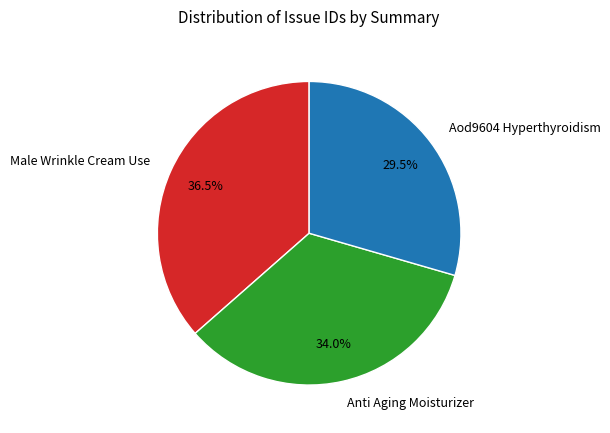

The Anti Aging Moisturizer slice represents 21% of the pie. True or false?

False